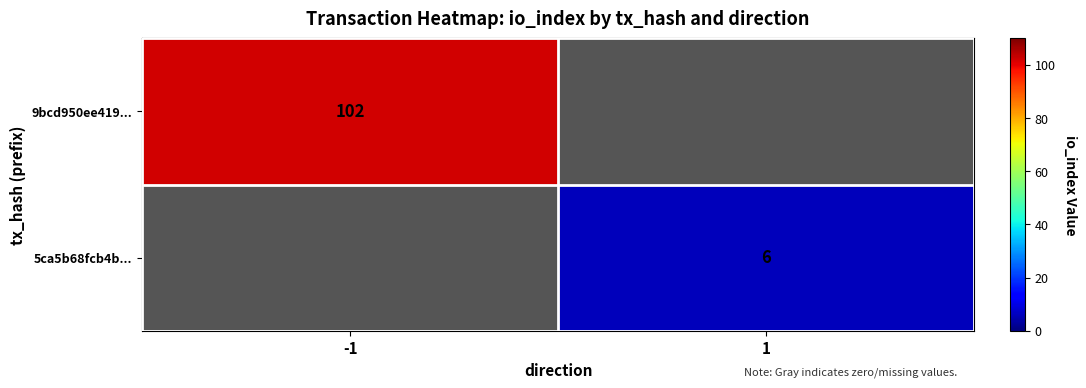

Is it true that 5ca5b68fcb4b... equals 3 at 1?

False